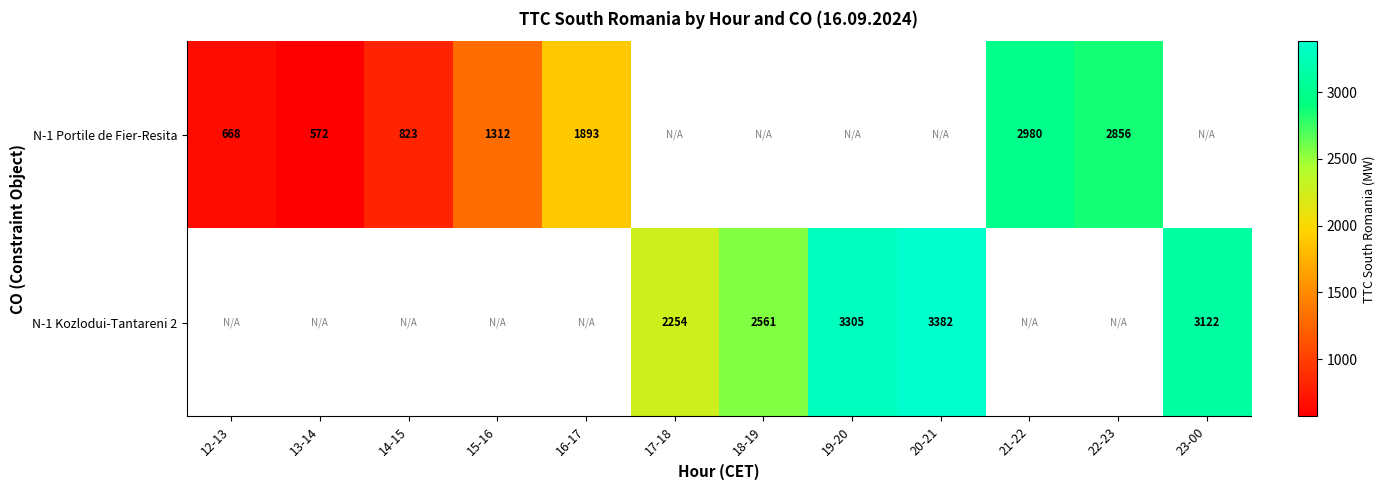

Count the number of data series in this chart.

2